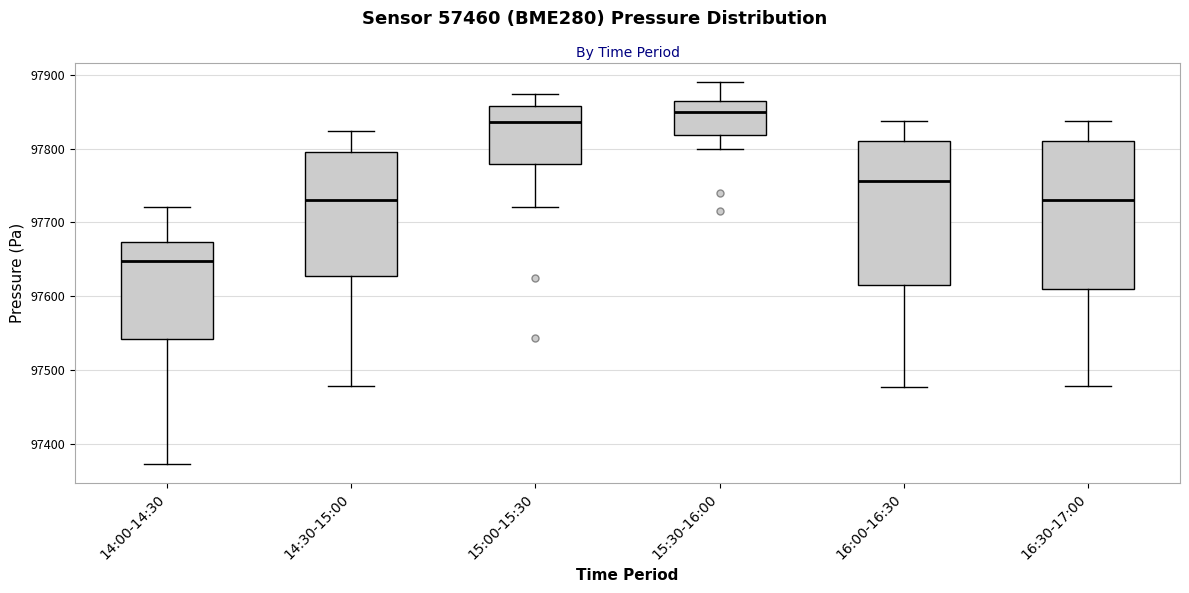

Where does the upper whisker of the box for 14:30-15:00 end on the y-axis? The values are not printed on the chart, so give them approximately, as read against the axis.

97820